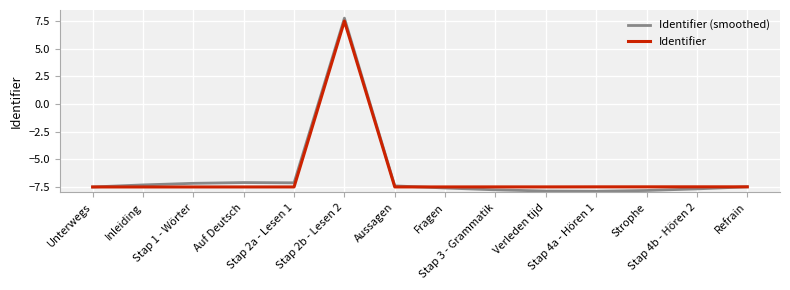

What are all the series names shown in the legend?

Identifier (smoothed), Identifier